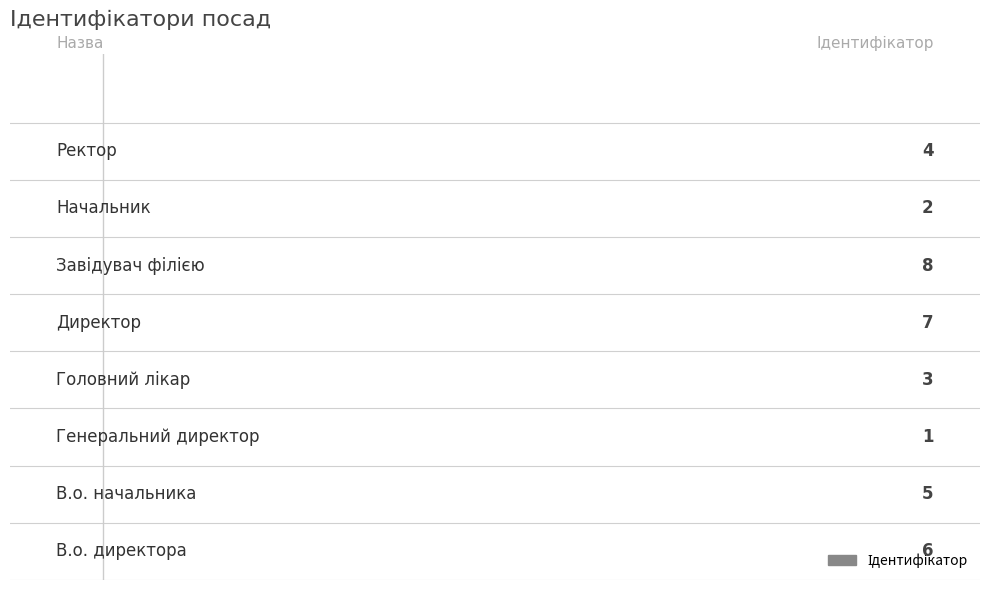

Are the bars horizontal?

Yes